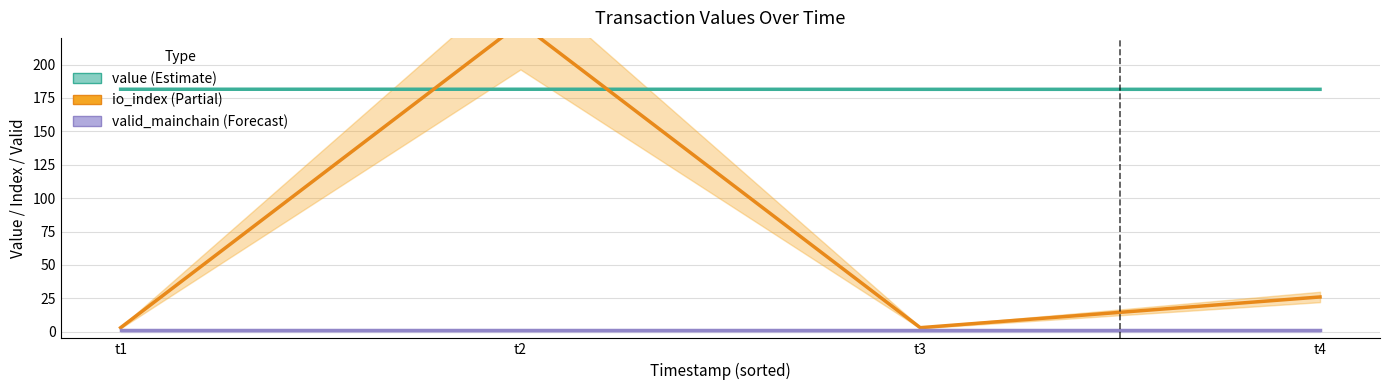

Rank the series at t1 from lowest to highest value.

valid_mainchain, io_index, value